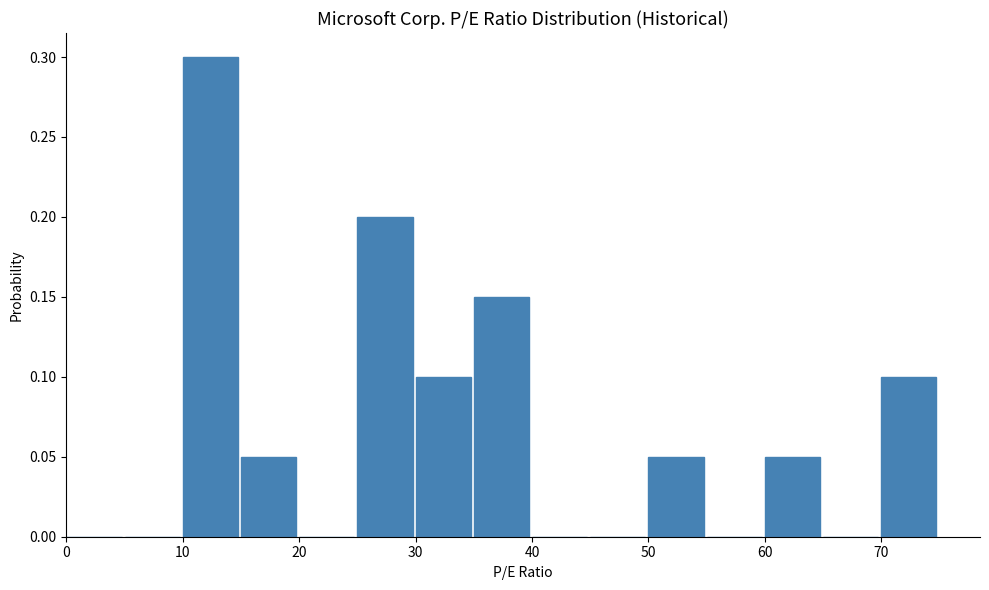

What is the height of the bar covering 70 to 75 on the x-axis? The values are not printed on the chart, so give them approximately, as read against the axis.

0.10